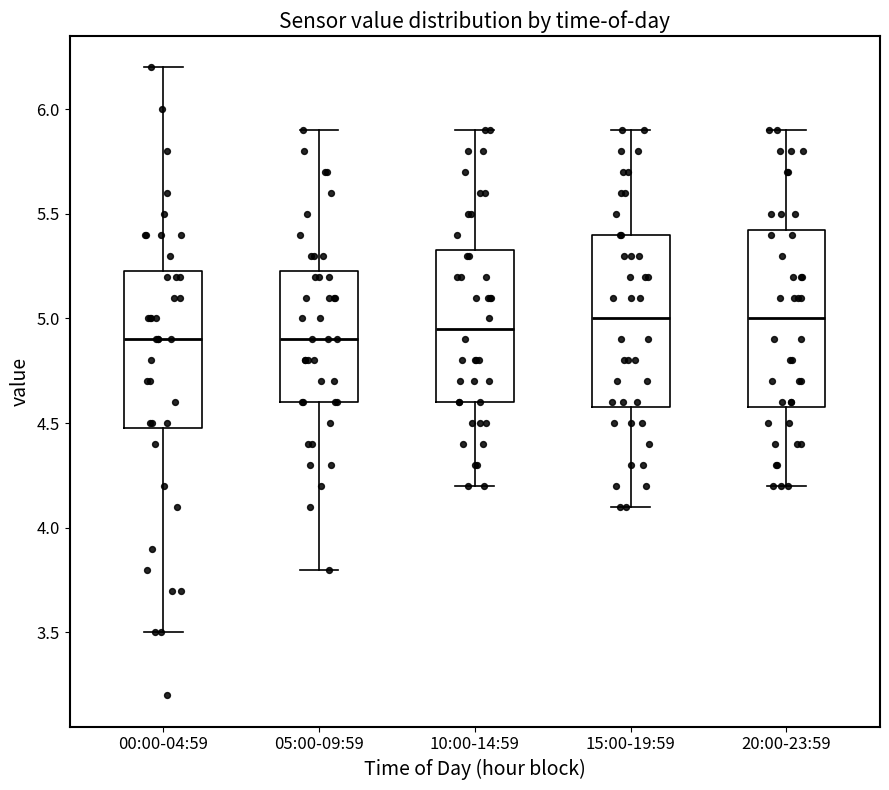

Reading left to right, transcribe this box plot: for each box, give where its median line is, the range the box spans, and where its two whiskers end, as read against the y-axis. The values are not printed on the chart, so give them approximately, as read against the axis.

00:00-04:59: median 4.90, box 4.50 to 5.25, whiskers 3.50 to 6.20
05:00-09:59: median 4.90, box 4.60 to 5.25, whiskers 3.80 to 5.90
10:00-14:59: median 4.95, box 4.60 to 5.35, whiskers 4.20 to 5.90
15:00-19:59: median 5.00, box 4.60 to 5.40, whiskers 4.10 to 5.90
20:00-23:59: median 5.00, box 4.60 to 5.45, whiskers 4.20 to 5.90